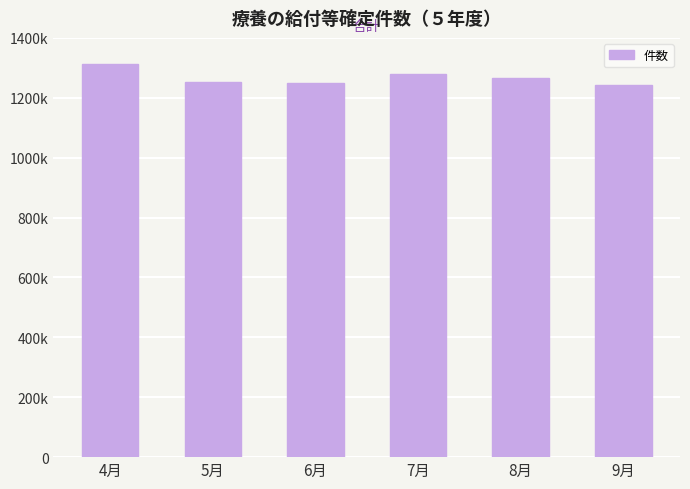

Does the chart contain any negative values?

No